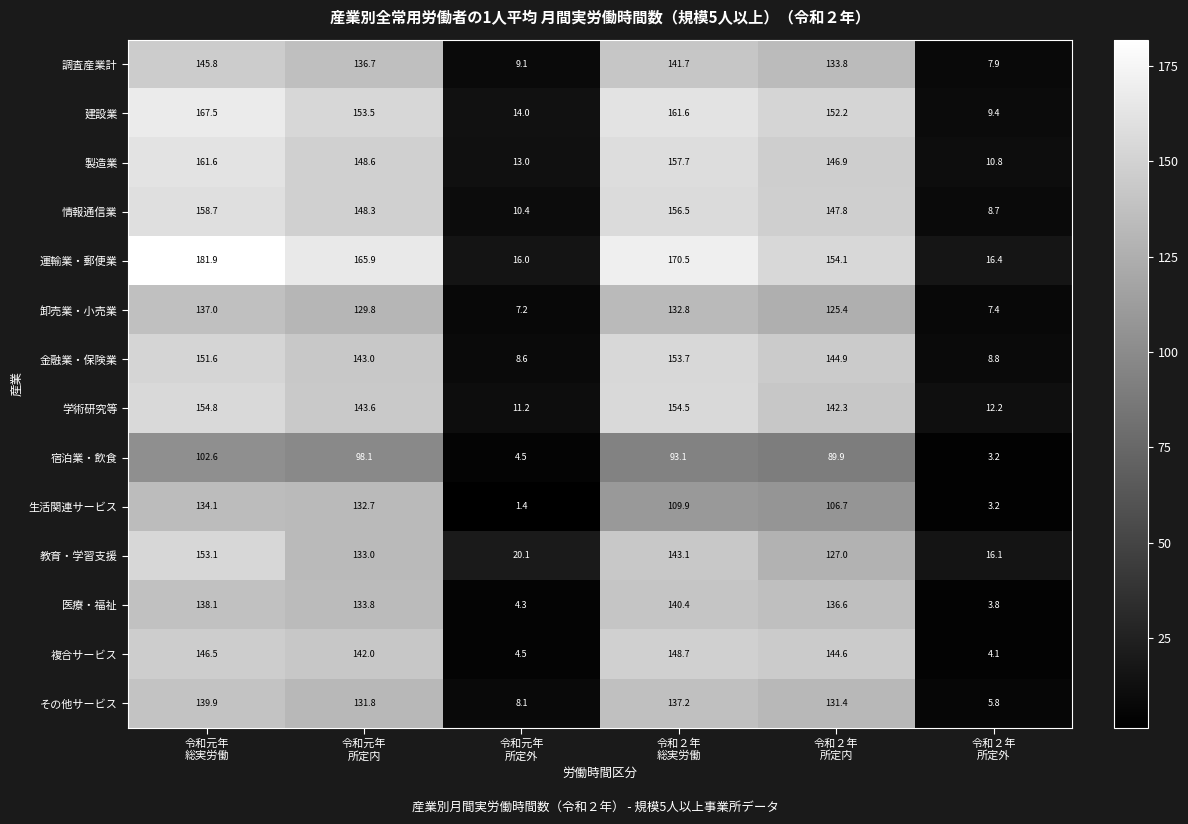

How many values in the 運輸業・郵便業 series are below 165?

3